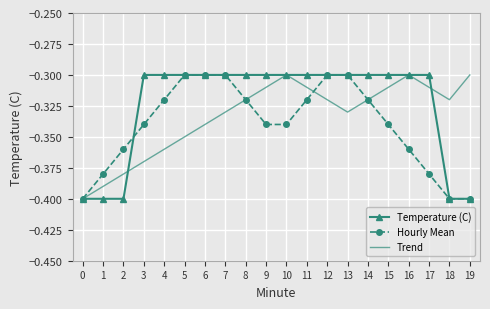

How many interior local peaks does the Trend series have?

2